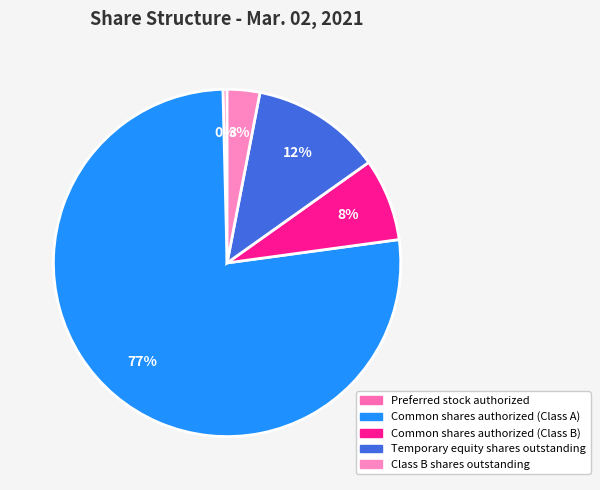

Is it true that Common shares authorized (Class A) is 64% of the pie?

False